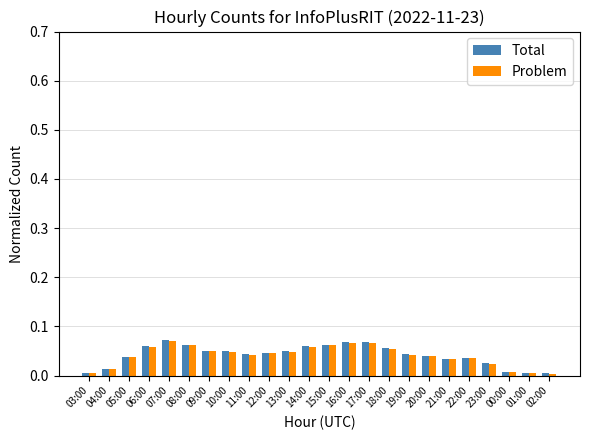

The Problem series shows 0.0 at 04:00. True or false?

True